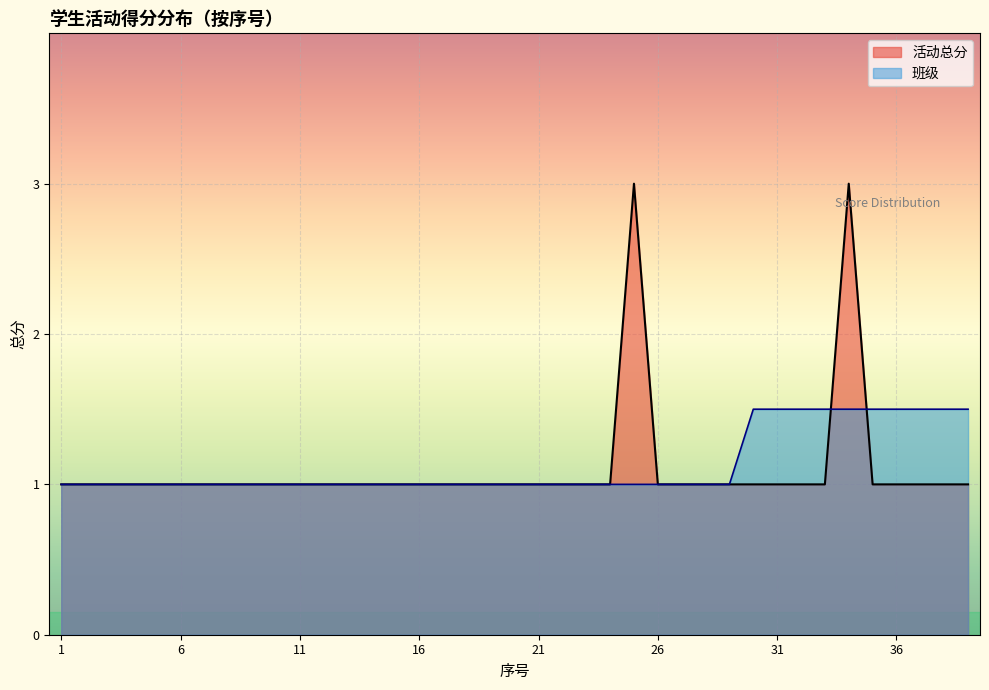

After their last crossing, which series has the higher values: 活动总分 or 班级编号?

班级编号